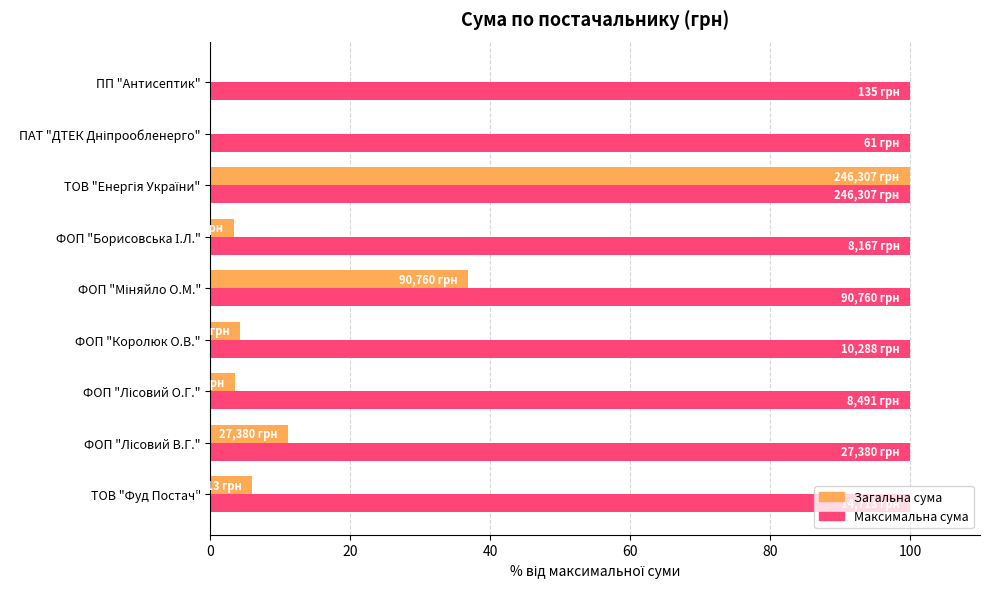

What is the average value of the Загальна сума series?

18.3